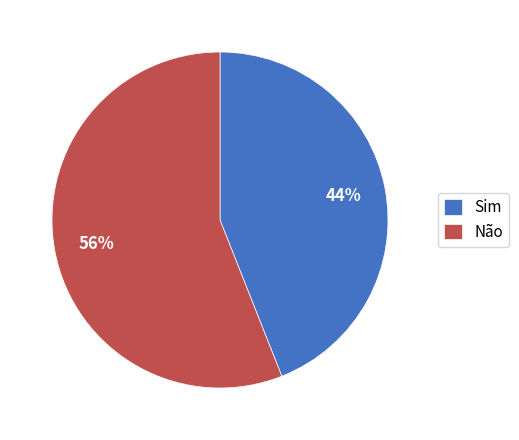

What is the smallest slice in the pie chart?

Sim